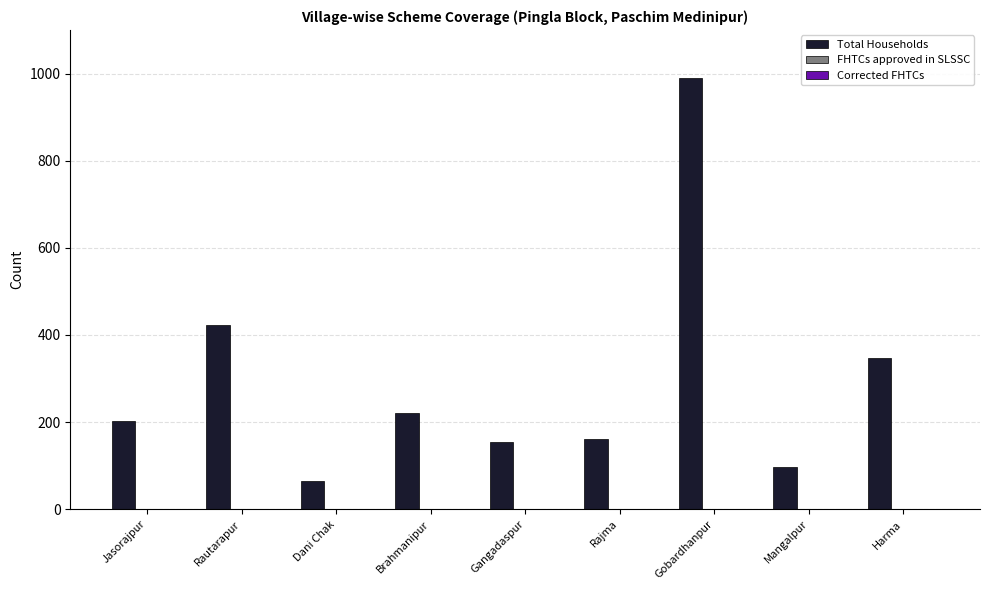

Reading left to right, list all the values displayed in this chart.

202	424	66	222	154	162	989	97	348